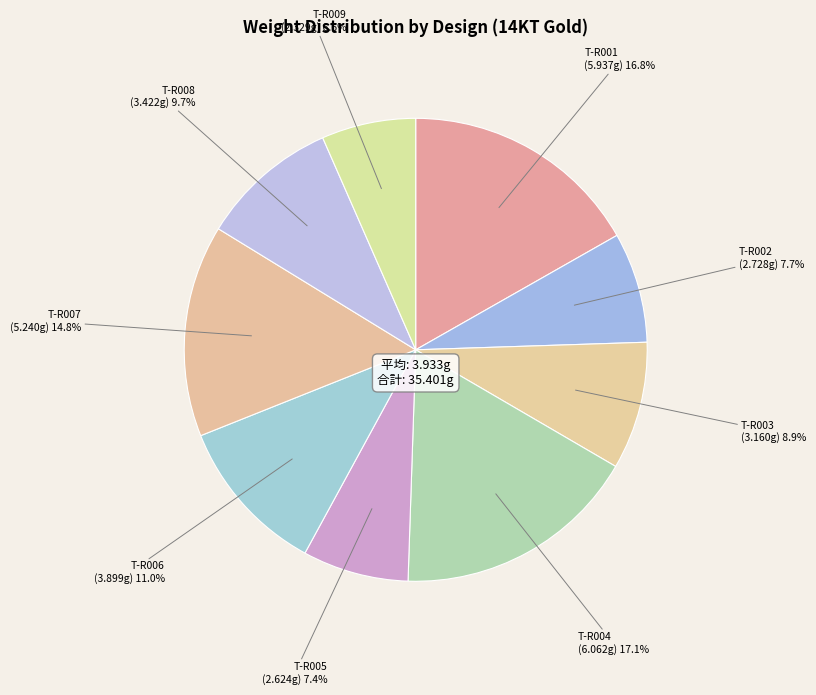

To the nearest percent, what is the difference between the largest and smallest slice percentages?

11%